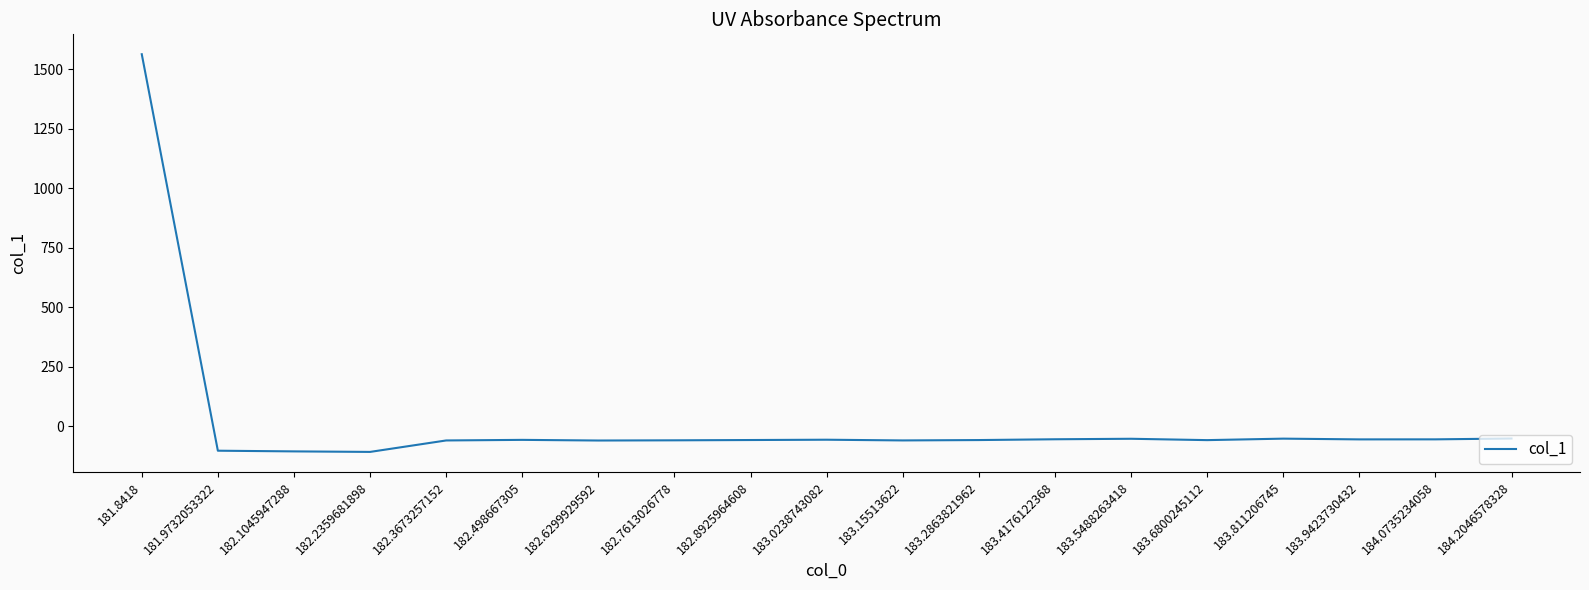

True or false: the data shows -57.1 at 183.2863821962.

True